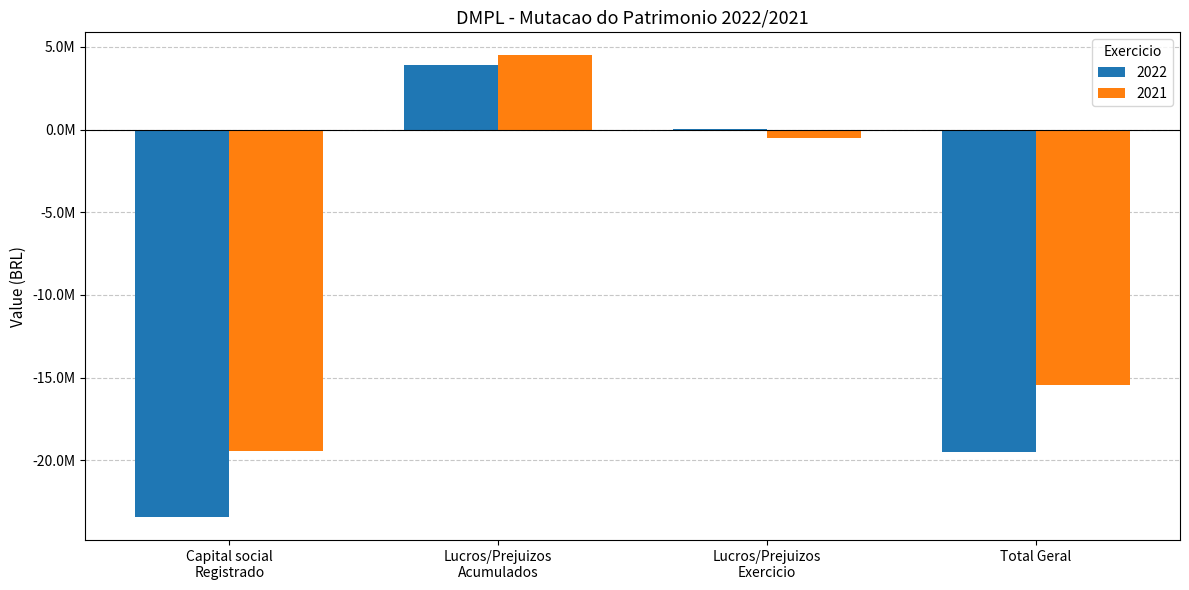

What are all the series names shown in the legend?

2022, 2021